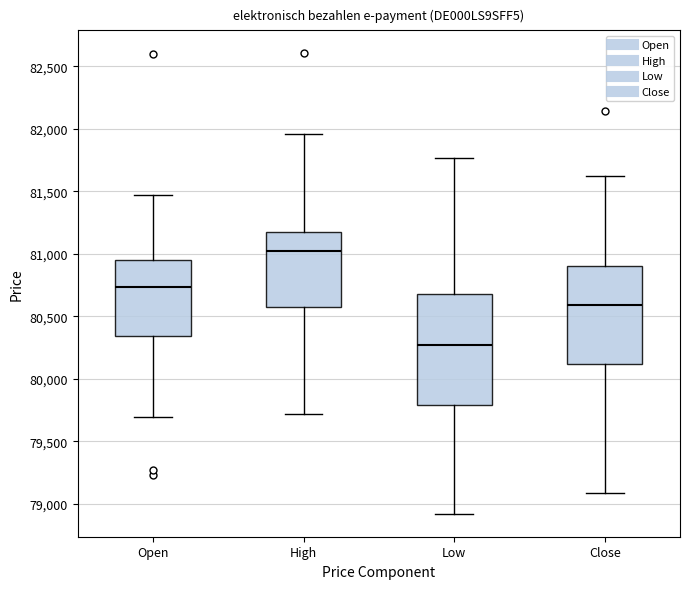

Which box's median line is the highest?

High